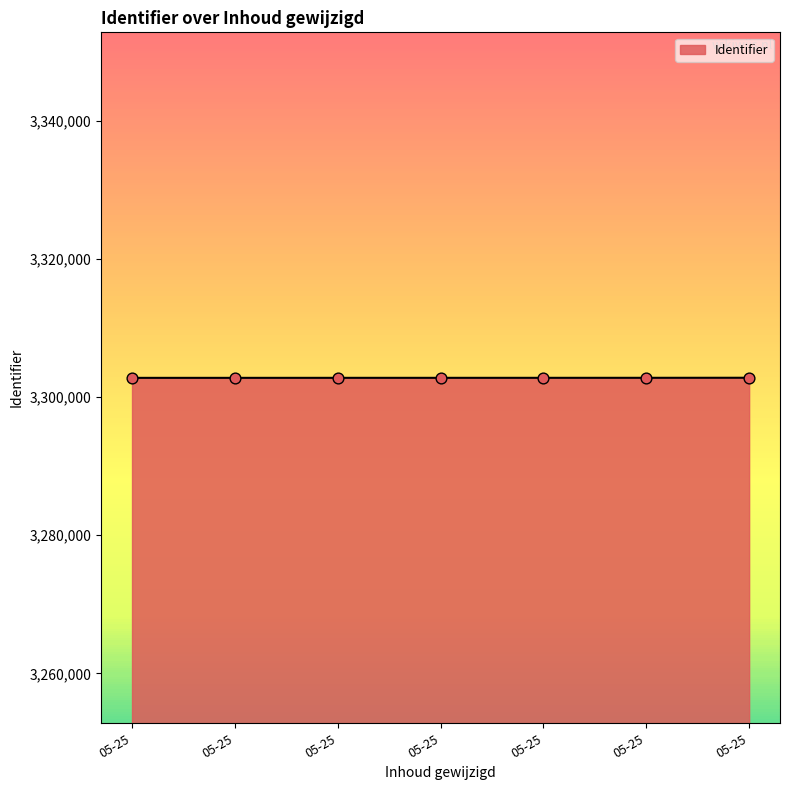

Which has a higher value, 05-25 or 05-25?

05-25